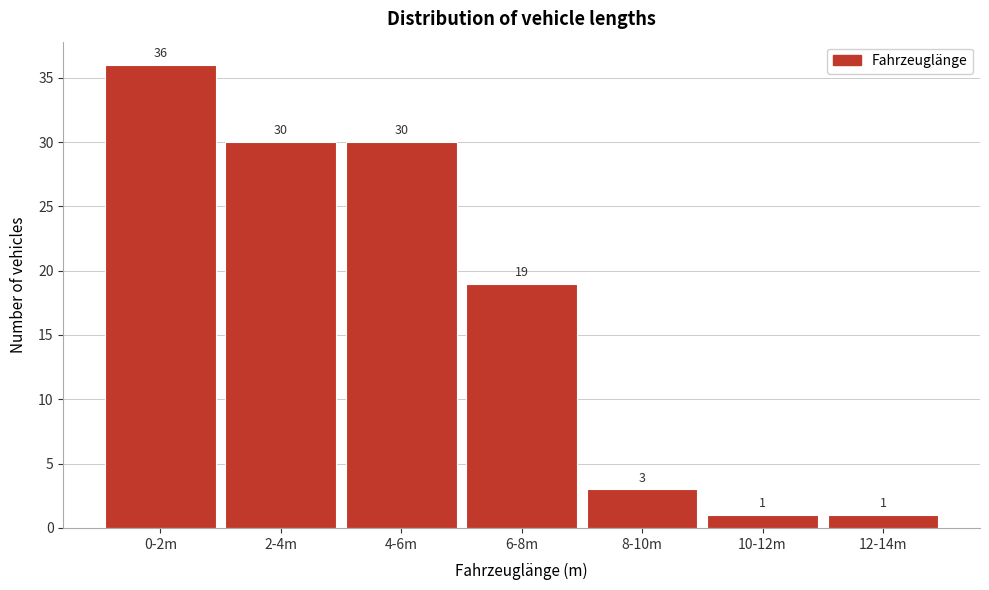

Reading left to right, transcribe all the data shown in this chart.

36	30	30	19	3	1	1